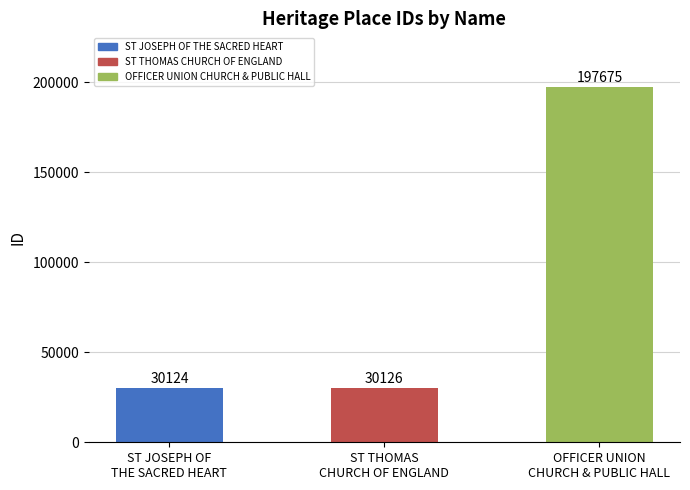

Which category has the highest value across all series?

OFFICER UNION
CHURCH & PUBLIC HALL